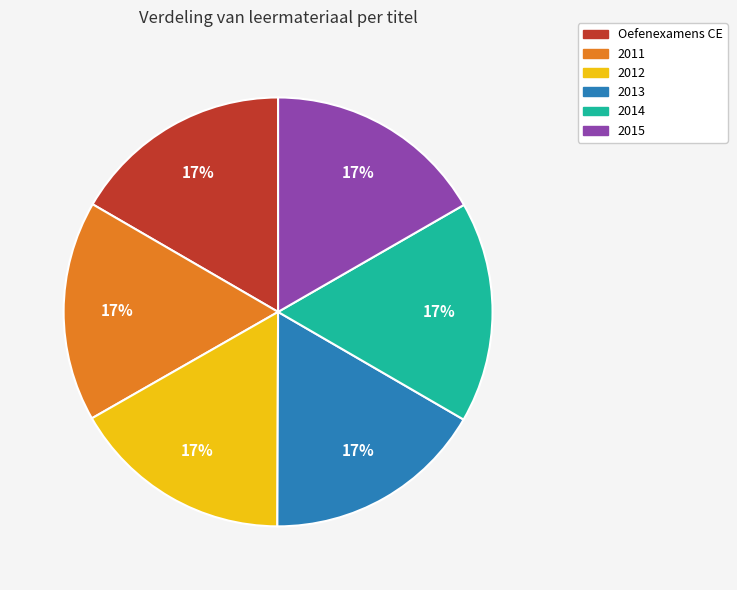

To the nearest percent, what percentage of the pie is 2012?

17%